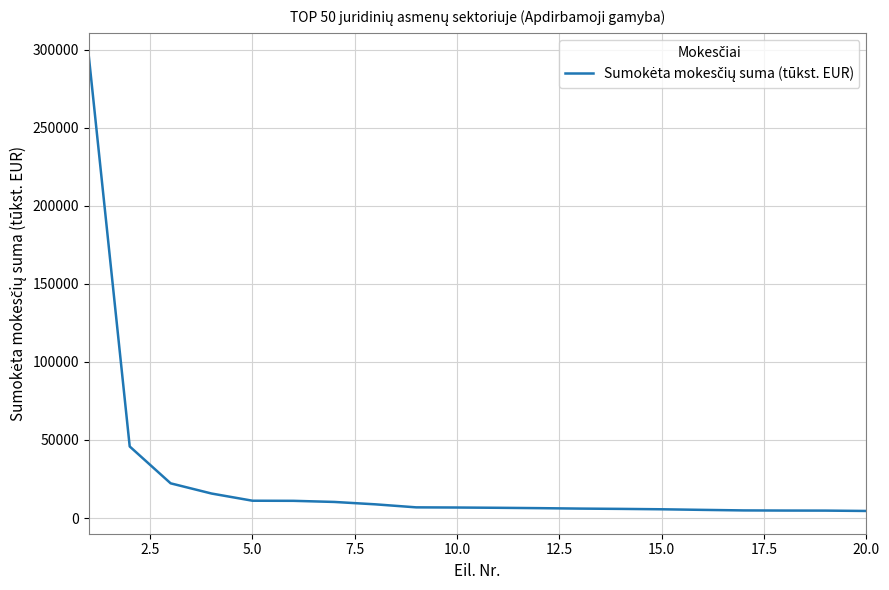

What is the maximum value shown in the chart?

296002